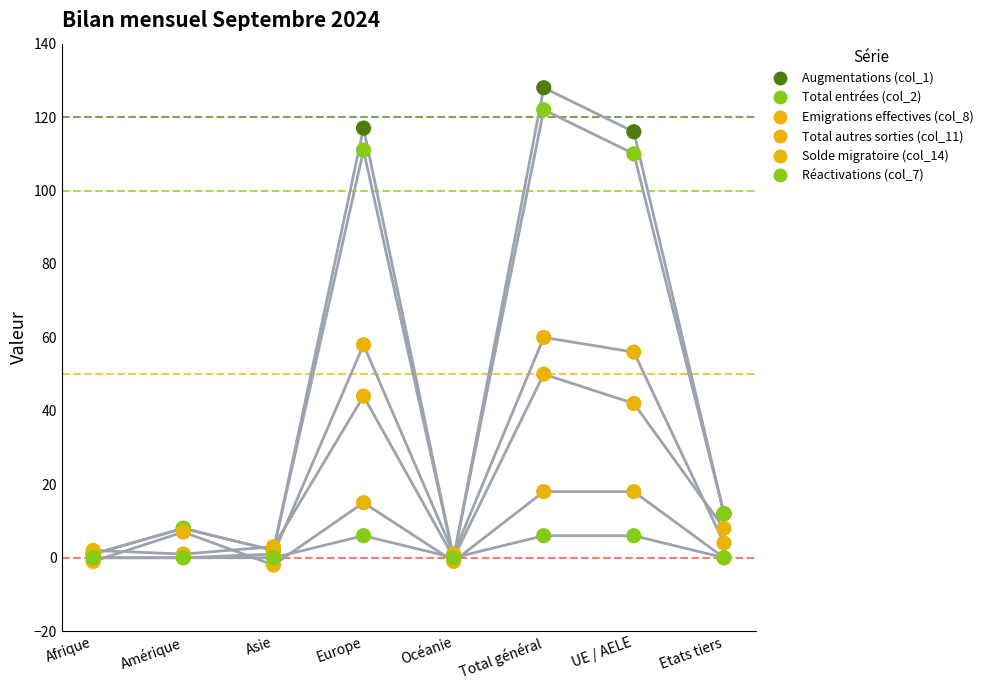

At how many categories does at least one series exceed 92?

3